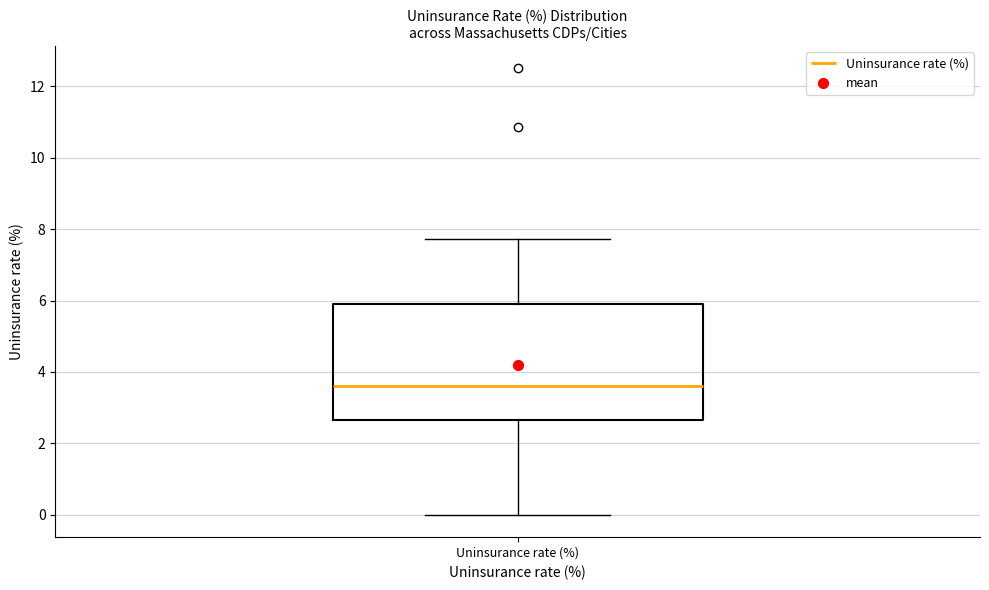

Read this box plot against the y-axis: the position of the median line, the range covered by the box, and the ends of both whiskers. The values are not printed on the chart, so give them approximately, as read against the axis.

median 3.6, box 2.6 to 6.0, whiskers 0.0 to 7.8